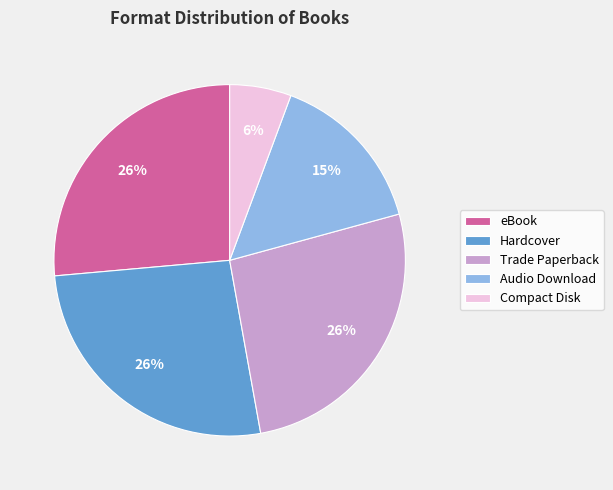

To the nearest percent, what percentage of the pie is Audio Download?

15%